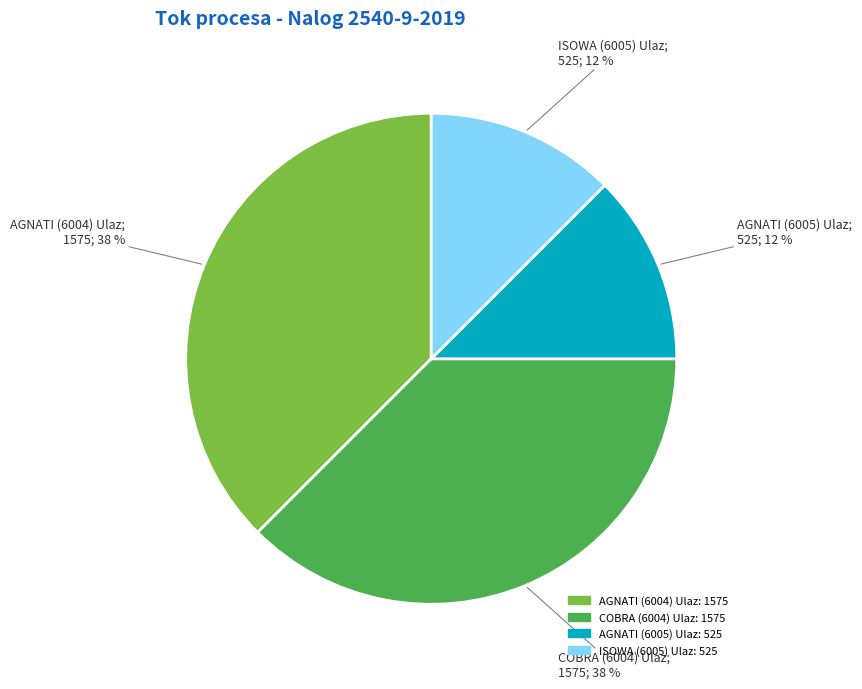

To the nearest percent, what is the average slice percentage?

25%